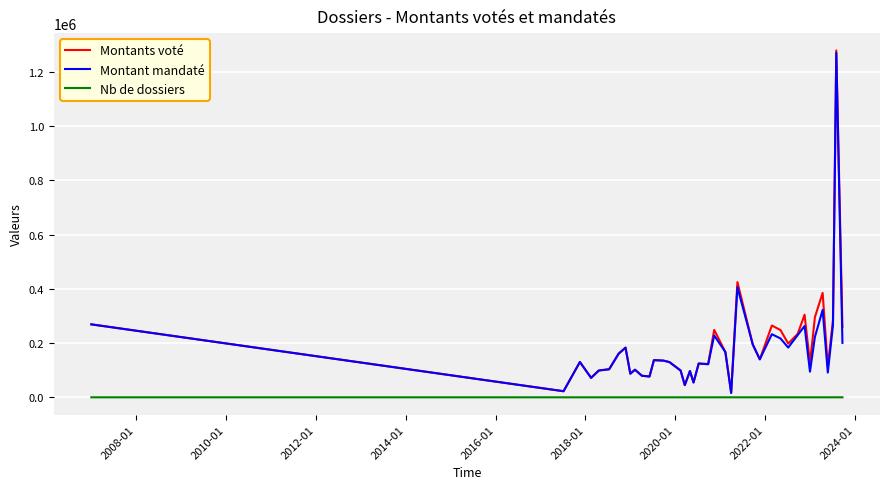

True or false: Montant mandaté has more than 2 interior local peaks.

True